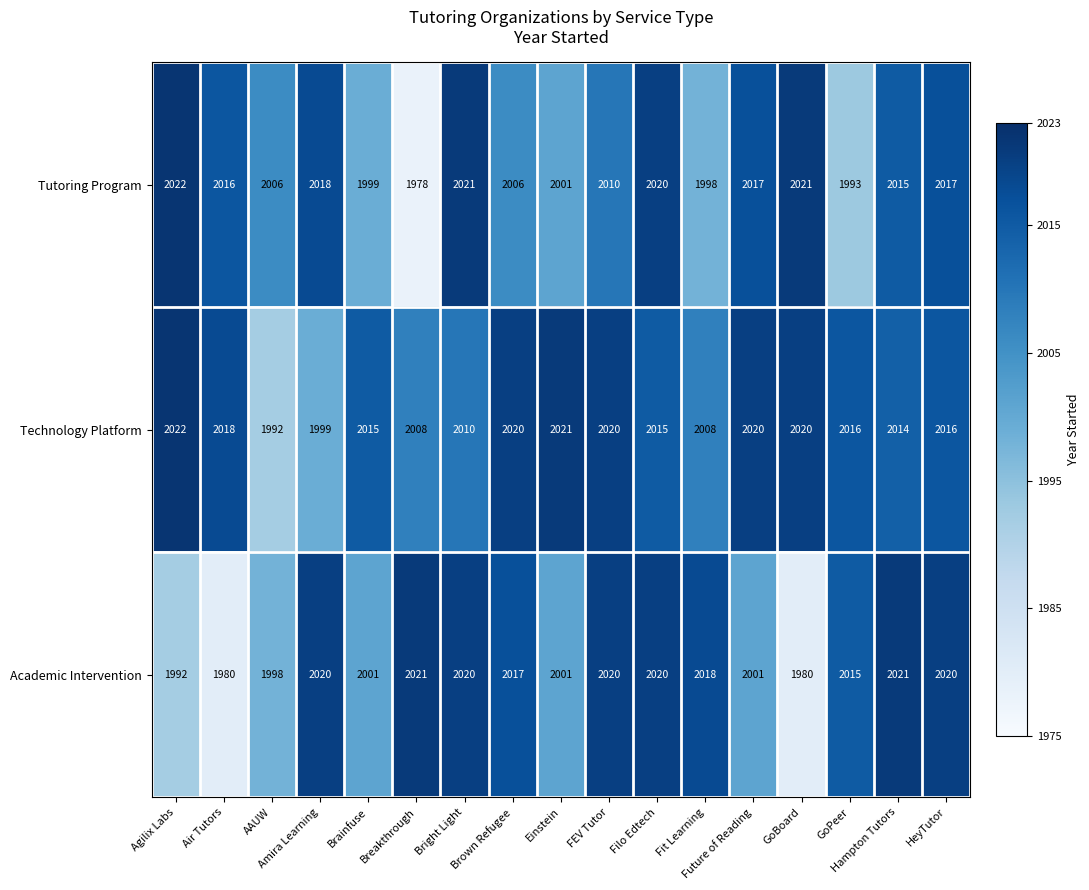

What is the maximum value for Tutoring Program?

2022